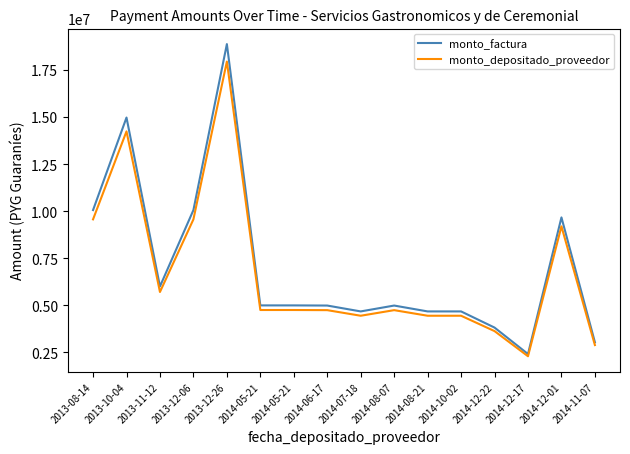

What are all the series names shown in the legend?

monto_factura, monto_depositado_proveedor